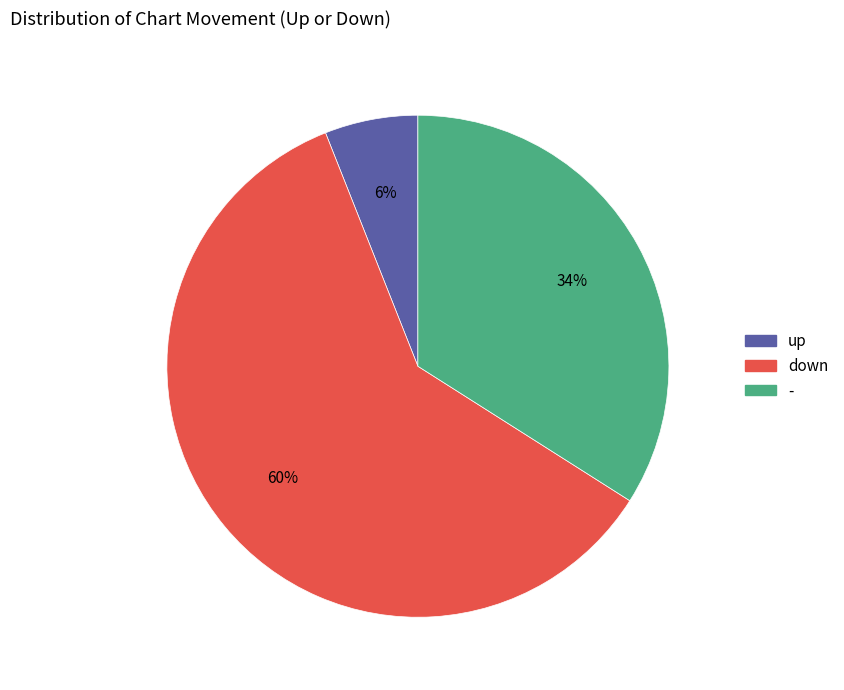

To the nearest percent, what percentage of the pie is -?

34%